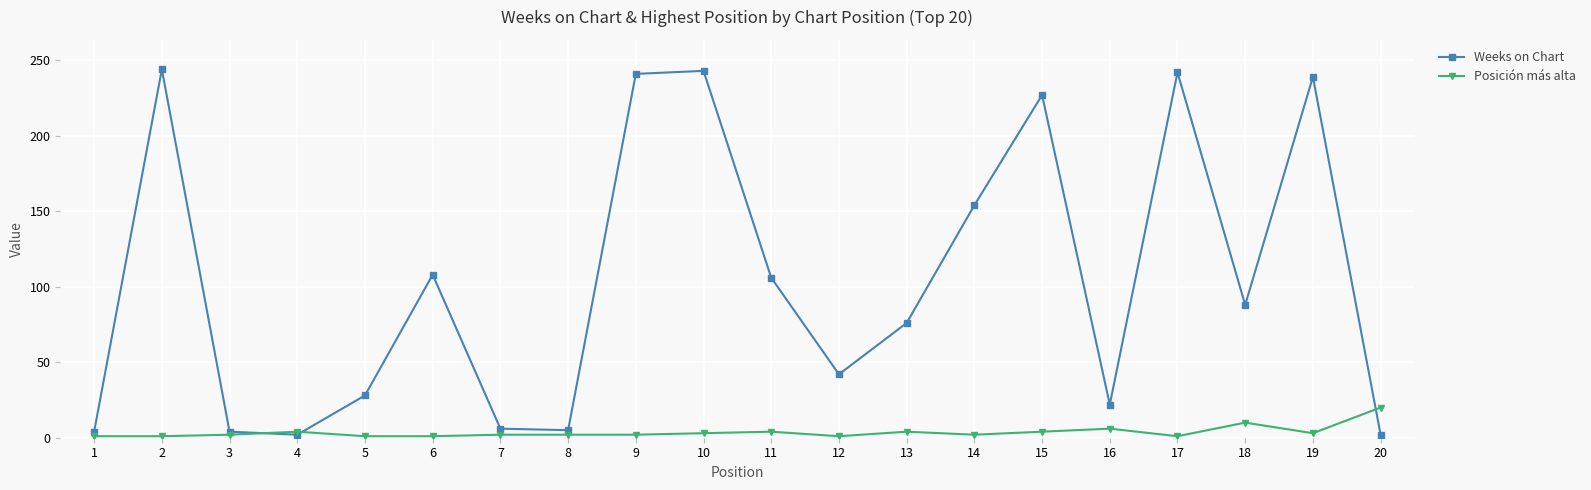

The value of Weeks on Chart at 9 is 348. True or false?

False